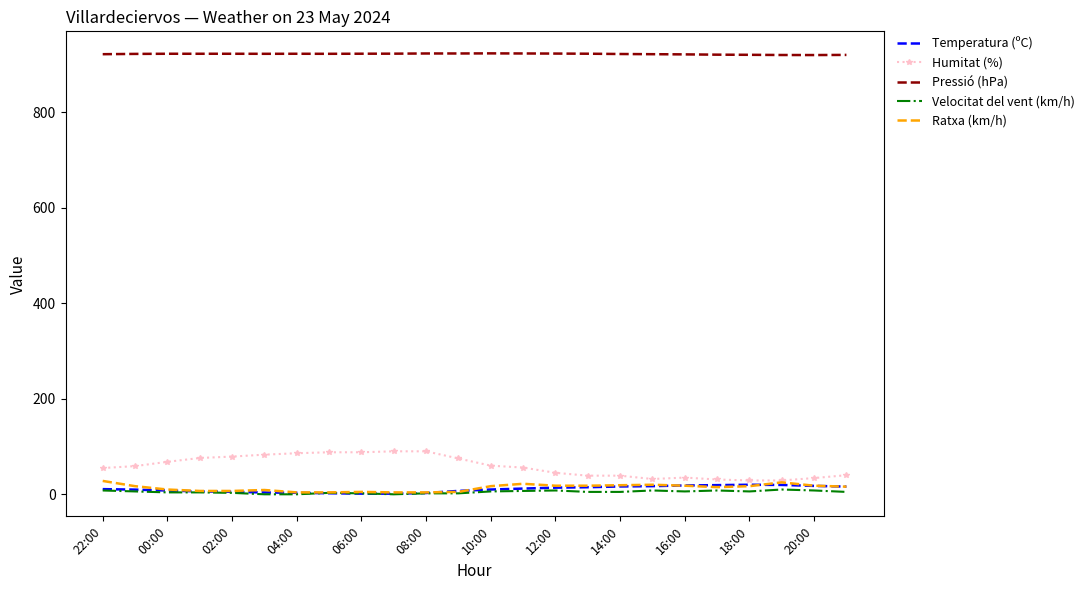

True or false: Humitat (%) and Pressió (hPa) intersect in this chart.

False